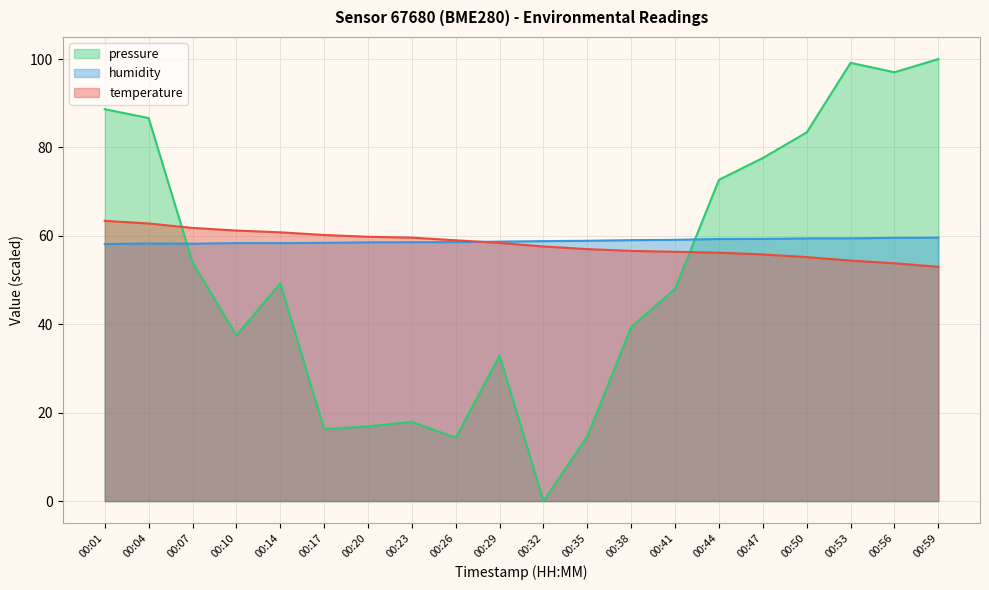

Does the chart display data point markers on the line(s)?

No